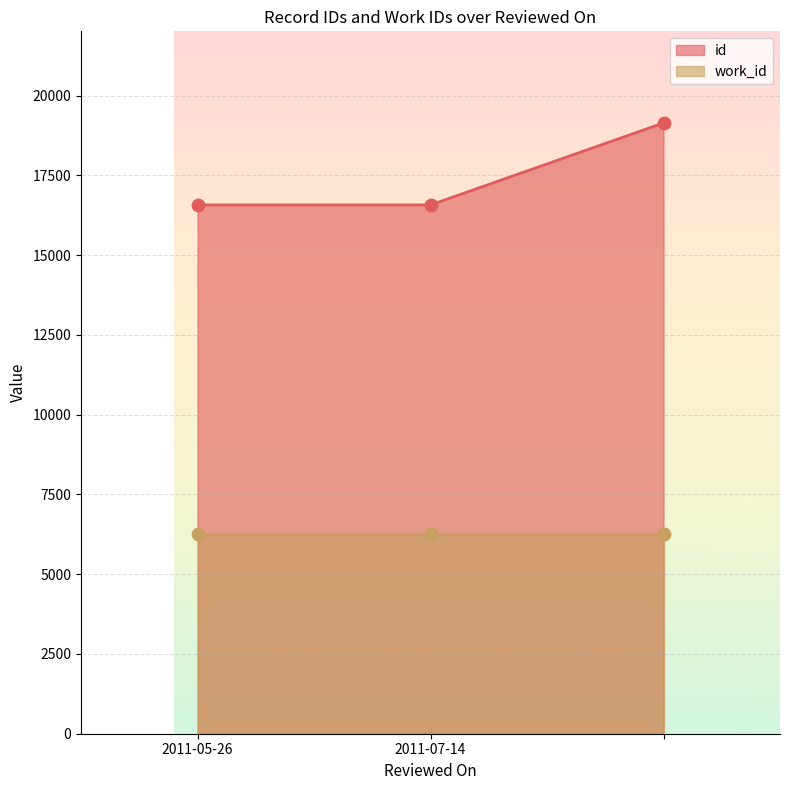

What is the change in value from 2011-05-26 to 2011-07-14?

+1